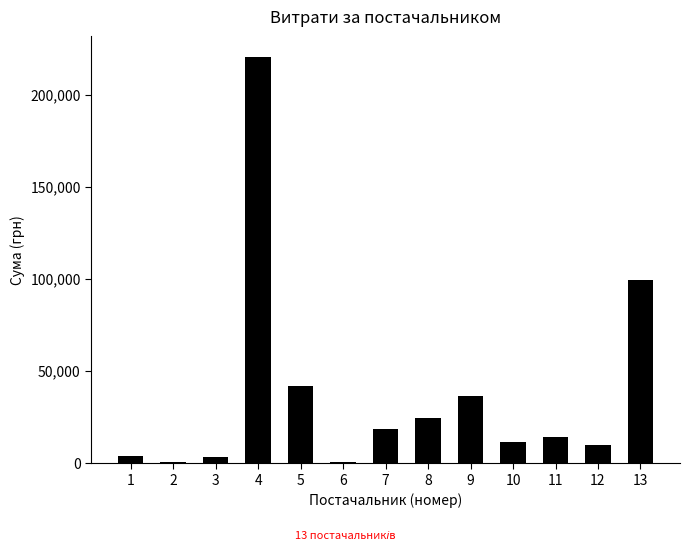

The value at 7 is 18178.6. True or false?

True